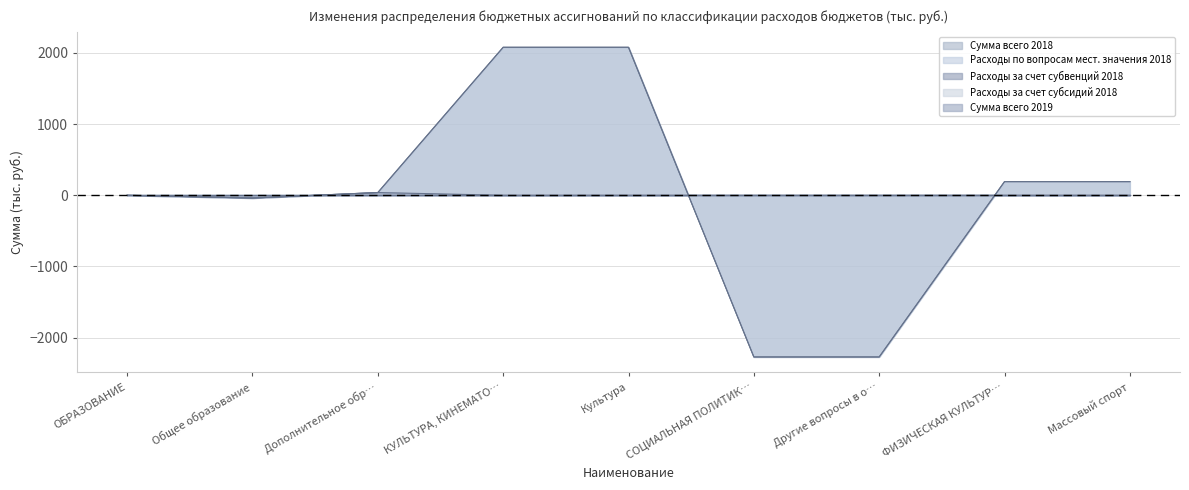

Which series has the largest total across all categories?

Сумма всего 2018